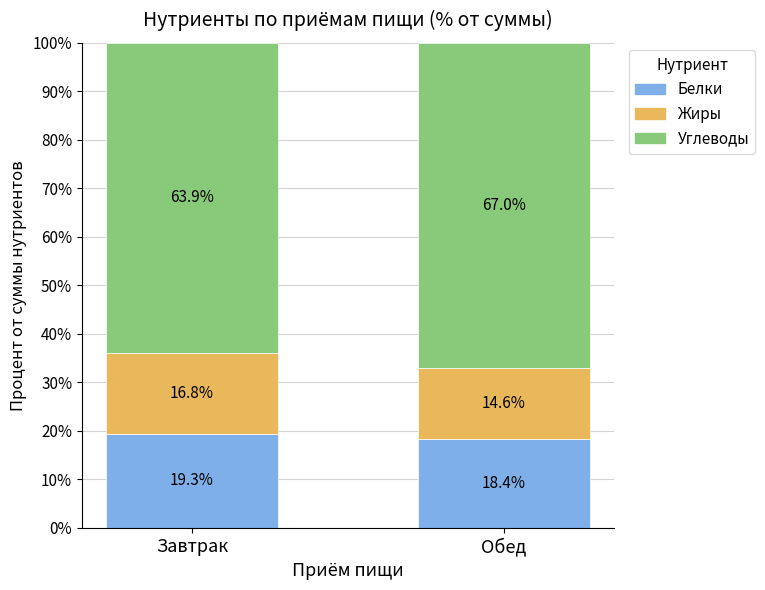

The Белки series shows 18.4 at Обед. True or false?

True